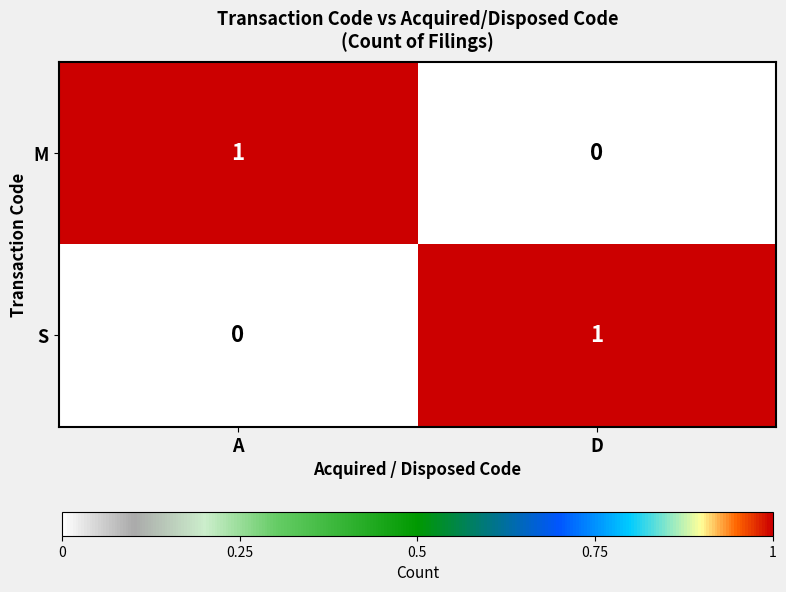

Is the value of M at D greater than the value of S at D?

No